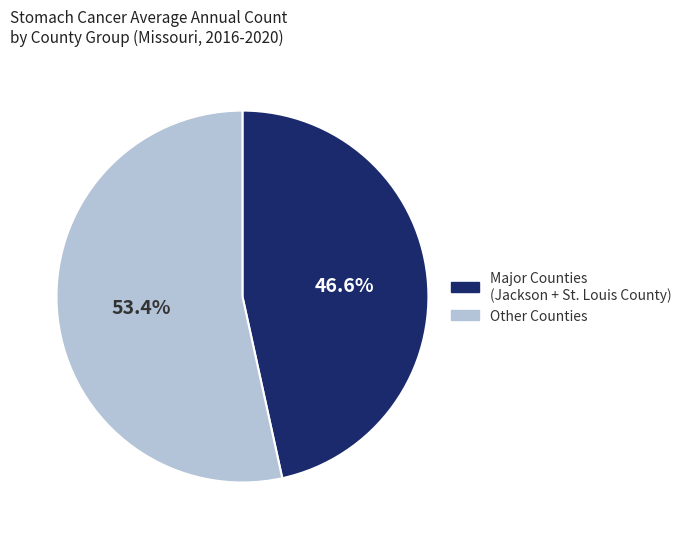

Does any single category account for the majority?

Yes